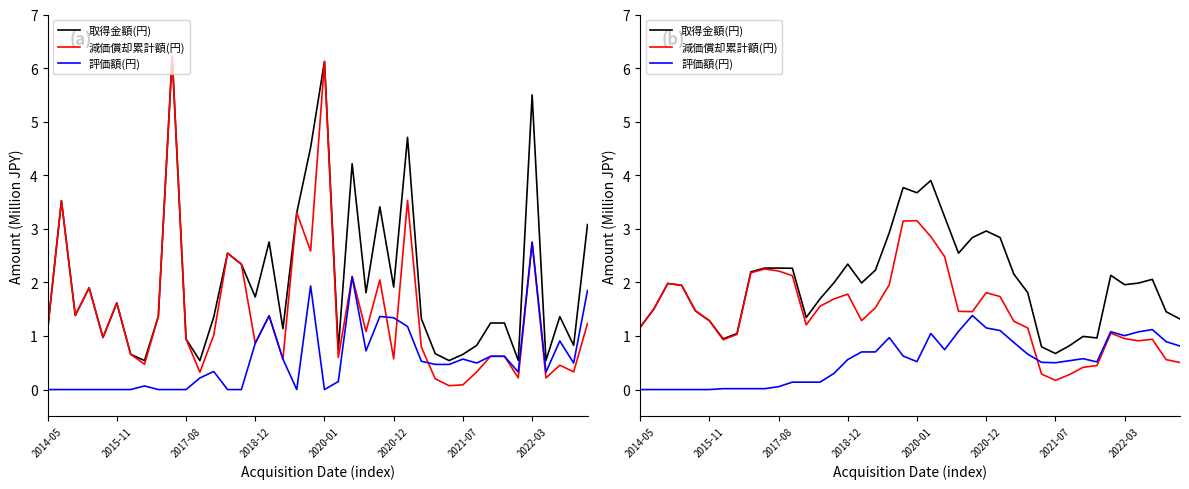

Rank the series by their maximum value, from lowest to highest.

評価額(円), 減価償却累計額(円), 取得金額(円)